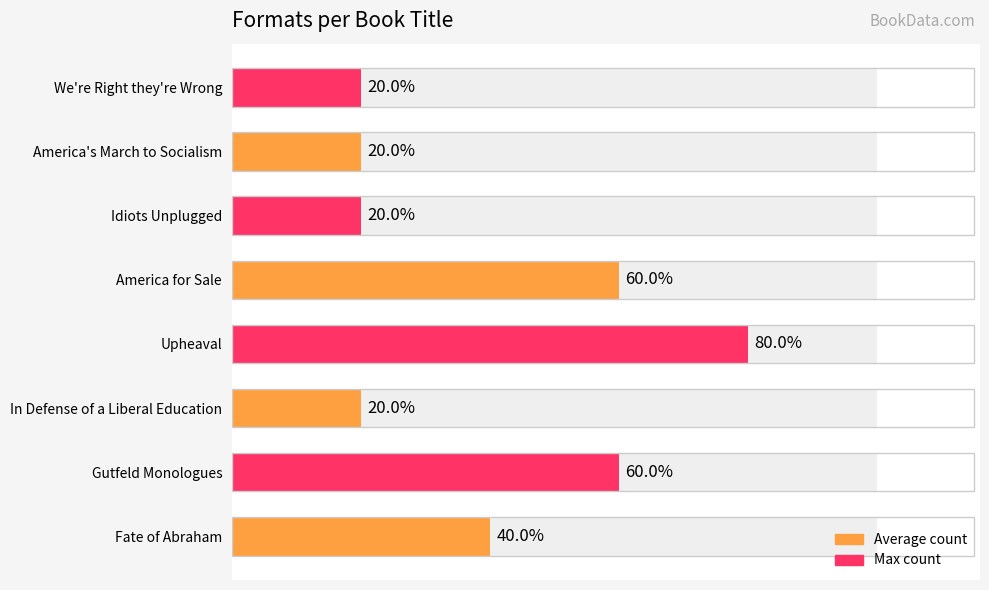

What is the sum of all values?

16